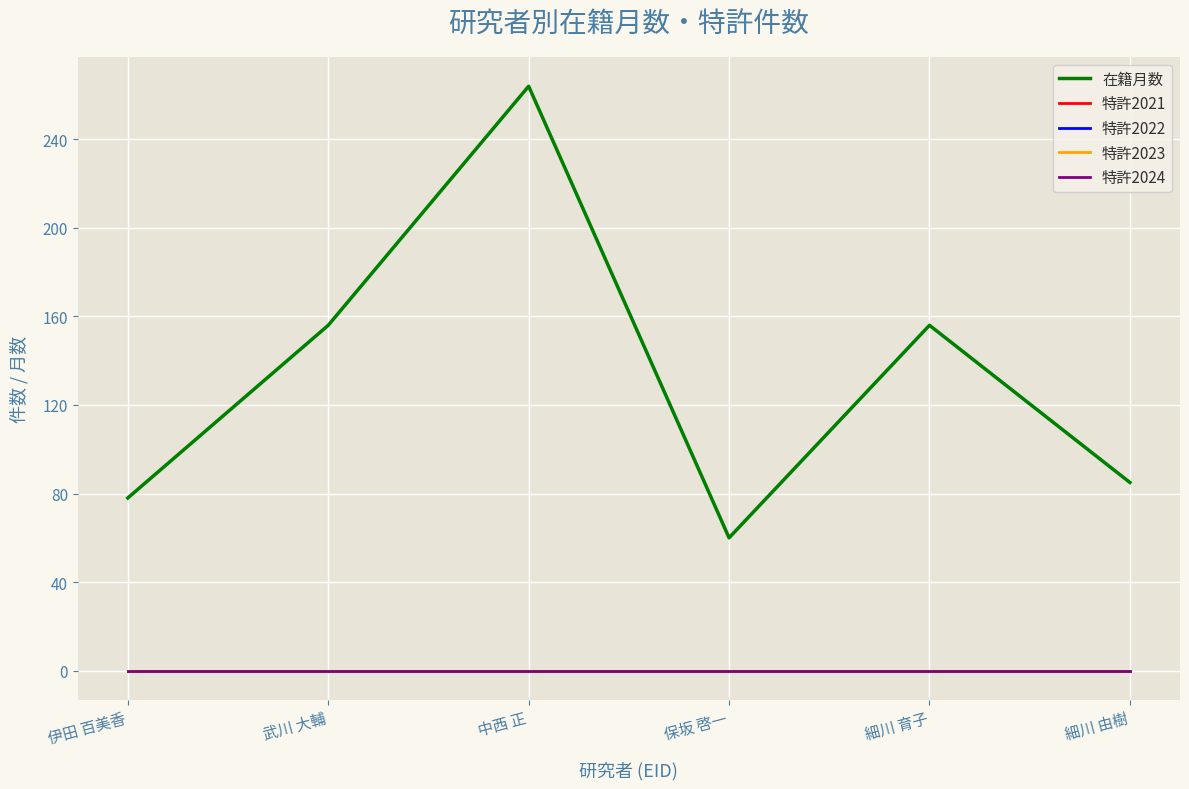

The 特許2023 series shows 0 at 保坂 啓一. True or false?

True